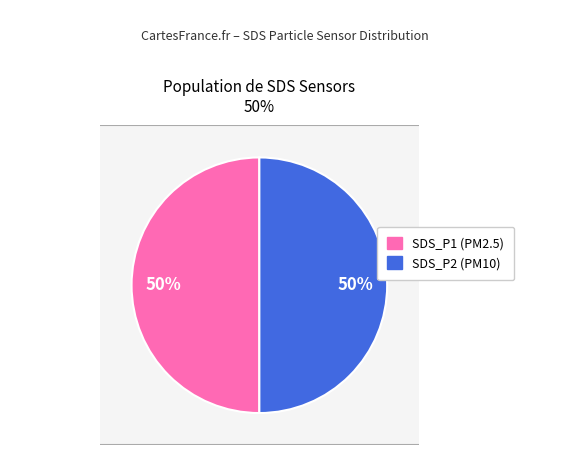

Is it true that SDS_P1 is 1% of the pie?

False